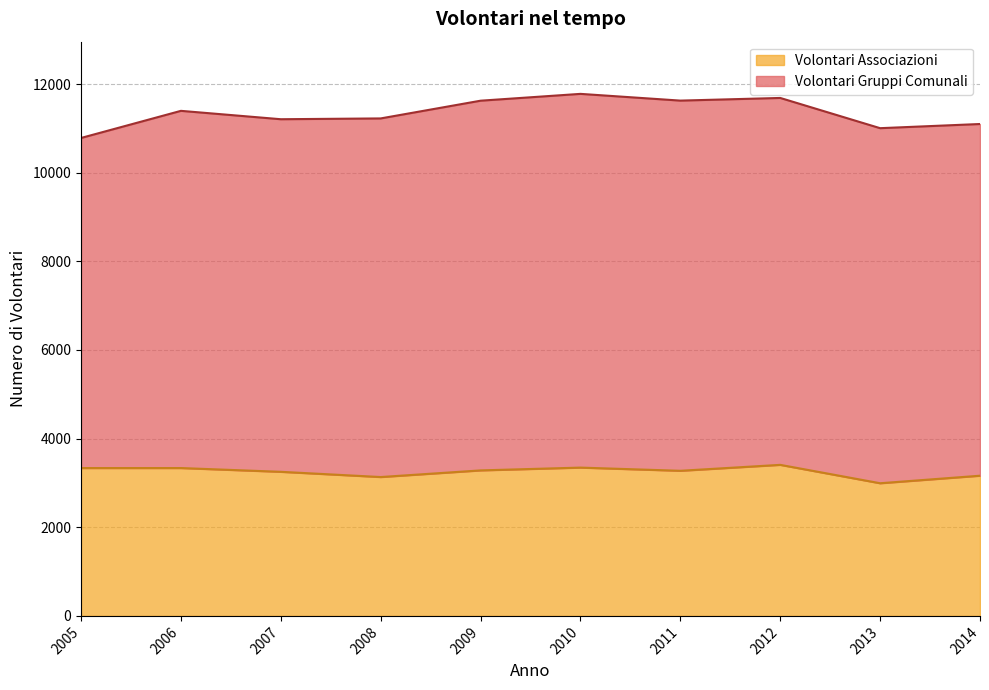

List the labels in order of value, largest first.

2012, 2010, 2005, 2006, 2009, 2011, 2007, 2014, 2008, 2013